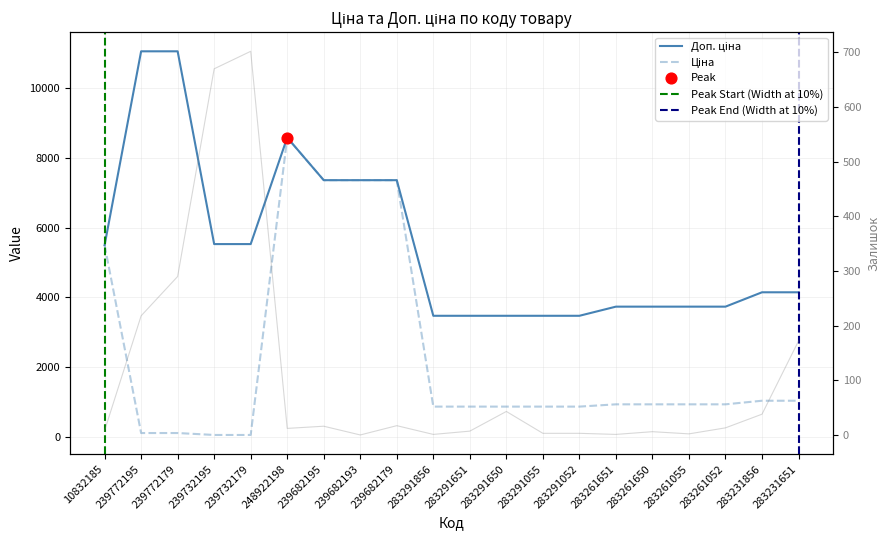

Which series has the largest Y range (max minus min)?

Ціна